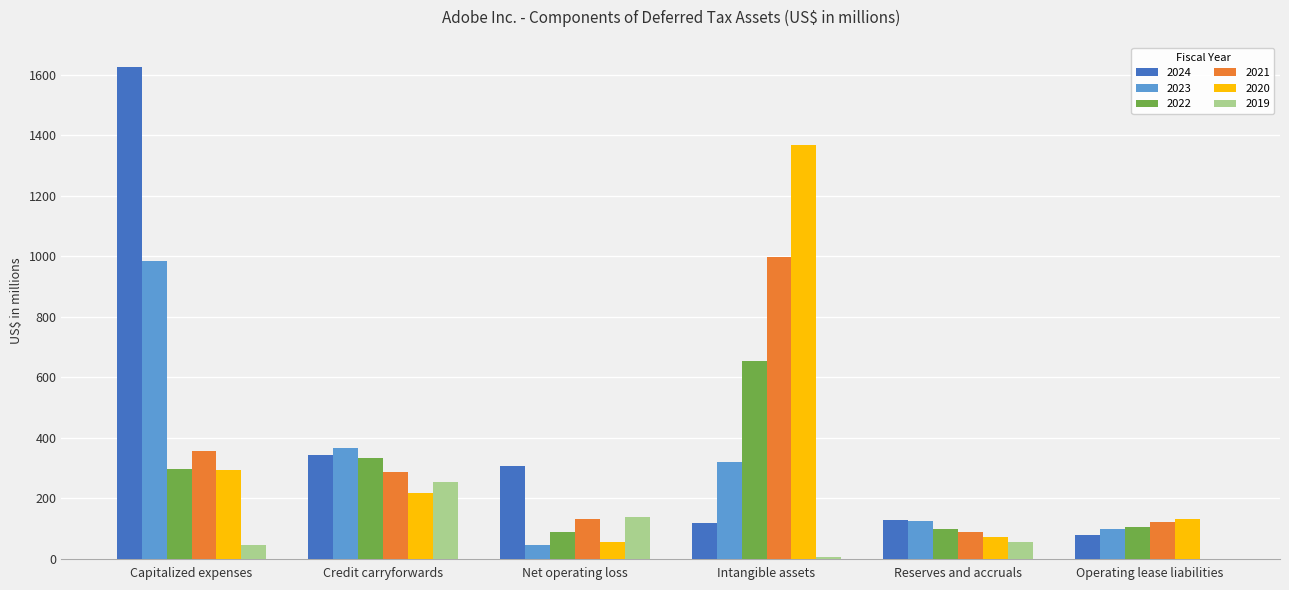

What is the greatest value displayed?

1625